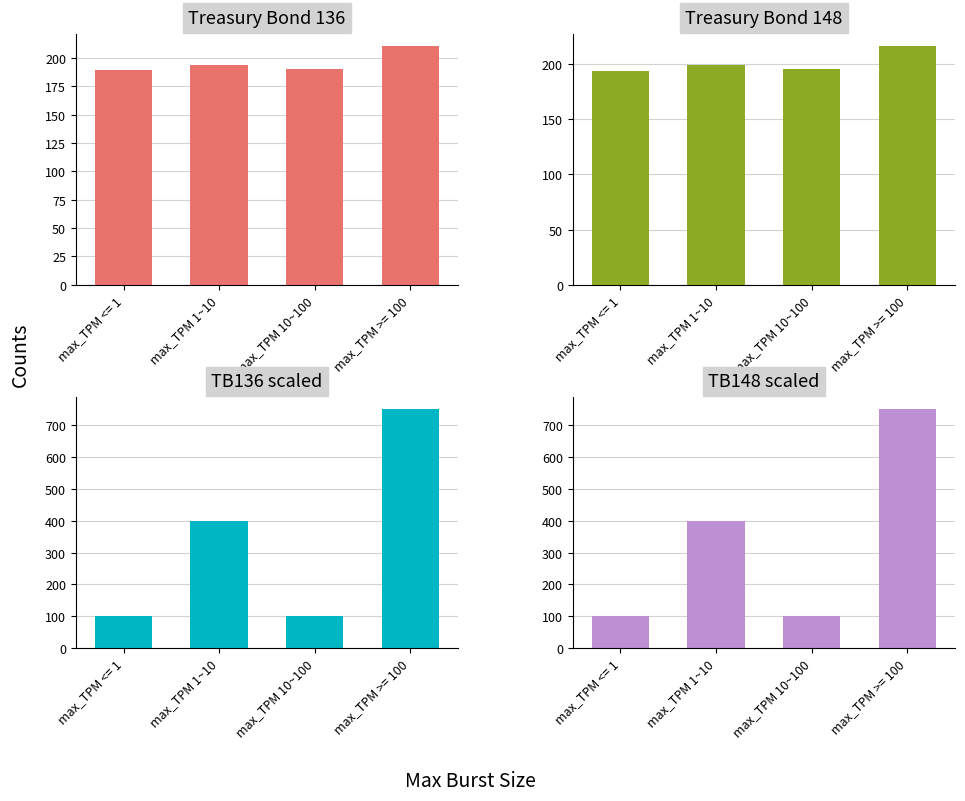

Between max_TPM 1~10 and max_TPM >= 100, which series saw the biggest shift?

TB136 scaled